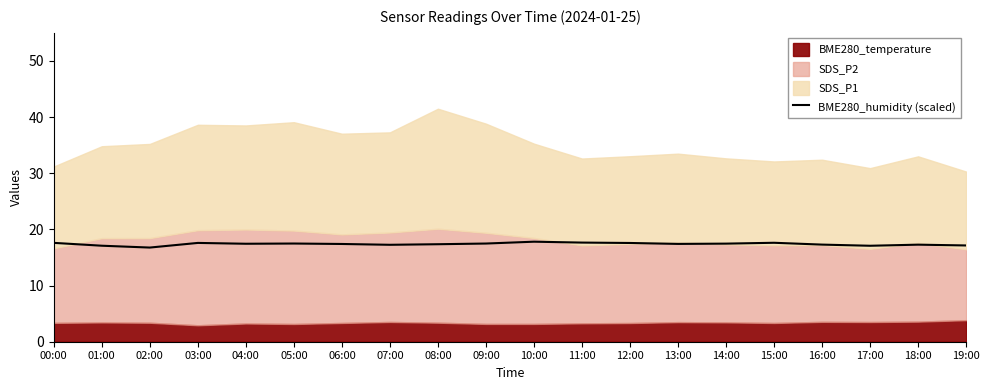

Rank the categories by value from highest to lowest.

10:00, 11:00, 15:00, 00:00, 03:00, 12:00, 05:00, 09:00, 14:00, 04:00, 13:00, 06:00, 08:00, 16:00, 18:00, 07:00, 19:00, 01:00, 17:00, 02:00